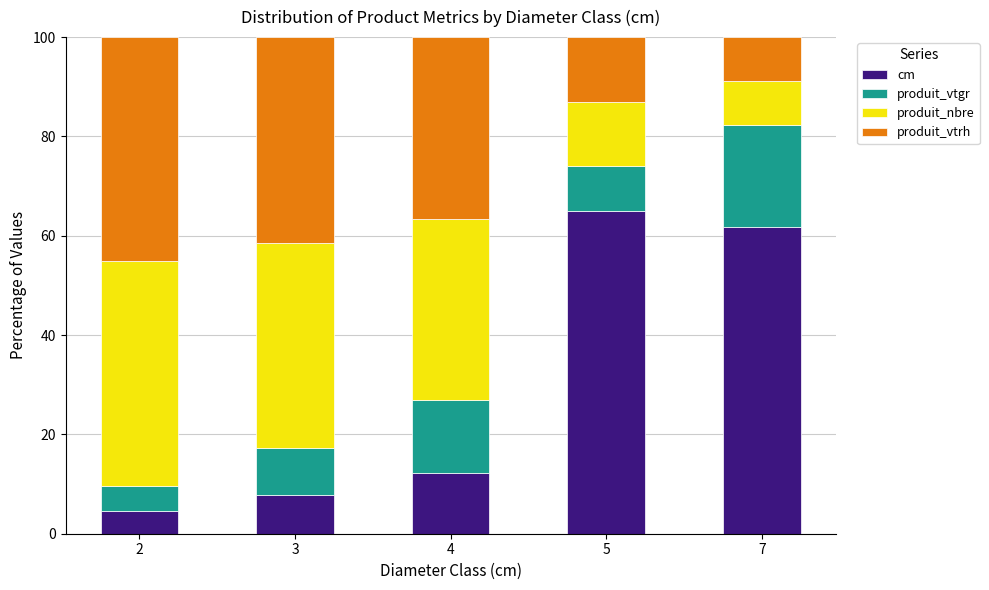

The value of cm at 3 is 7.8. True or false?

True